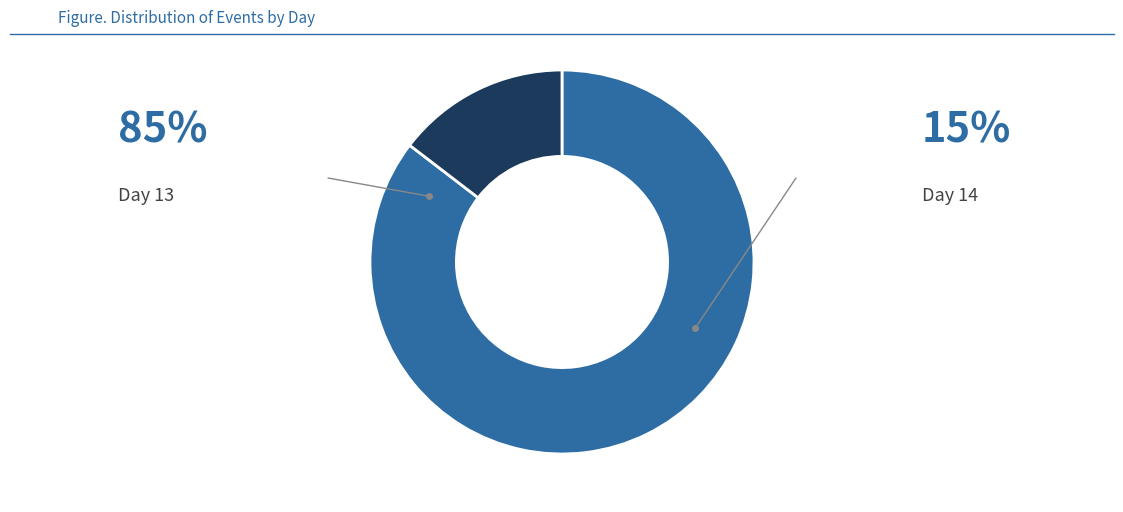

Is there any slice that represents more than half of the pie?

Yes